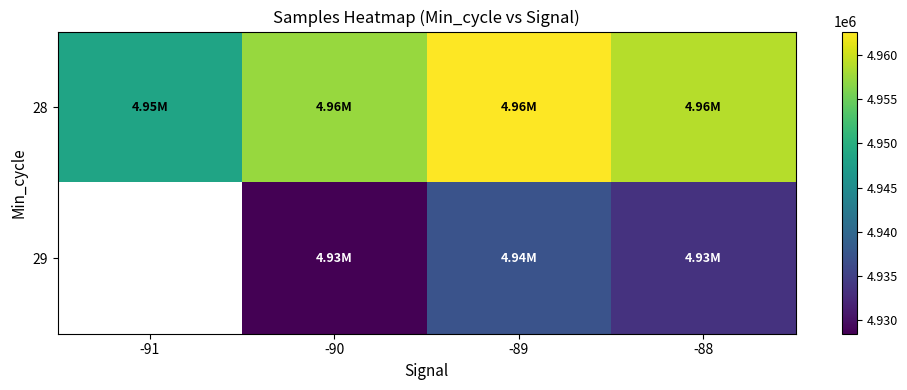

What is the minimum value for 28?

4948389.0